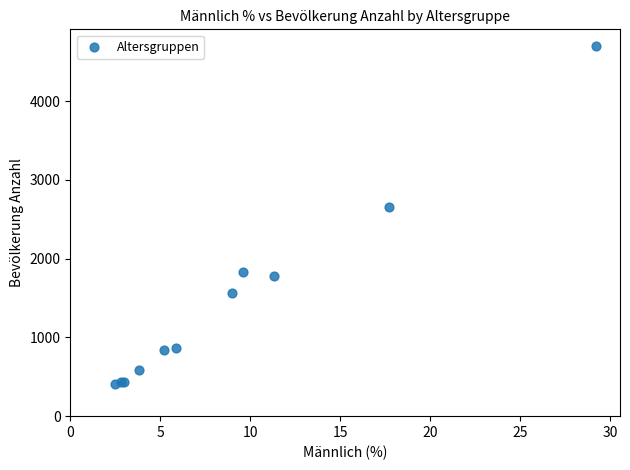

What Y value in the scatter plot is closest to 2553?

2650